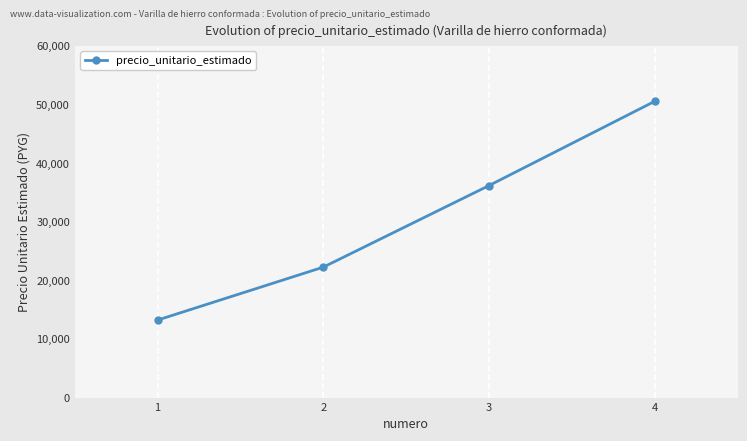

What is the minimum value shown in the chart?

13227